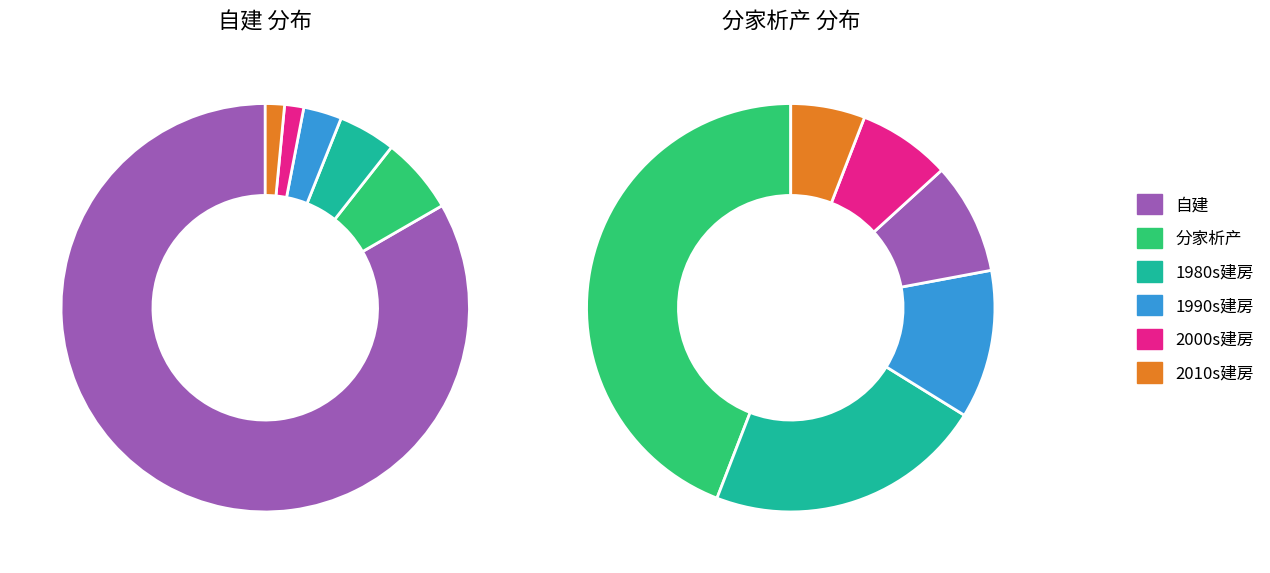

Is there any slice that represents more than half of the pie?

Yes